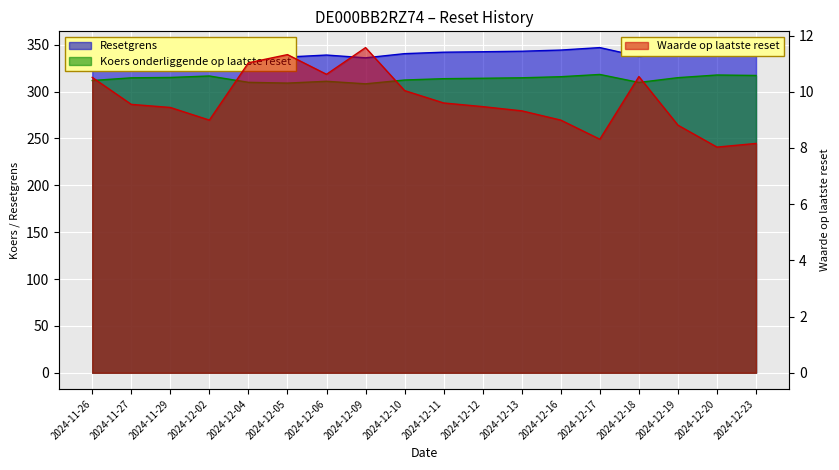

Reading left to right, what are all the values shown in this chart?

Resetgrens: 2024-11-26=339.9	2024-11-27=343.0	2024-11-29=343.4	2024-12-02=345.1	2024-12-04=337.8	2024-12-05=336.9	2024-12-06=339.0	2024-12-09=336.0	2024-12-10=340.5	2024-12-11=342.0	2024-12-12=342.5	2024-12-13=343.1	2024-12-16=344.3	2024-12-17=346.9	2024-12-18=337.7	2024-12-19=343.2	2024-12-20=346.3	2024-12-23=345.8
Koers onderliggende op laatste reset: 2024-11-26=311.8	2024-11-27=314.7	2024-11-29=315.1	2024-12-02=316.6	2024-12-04=309.9	2024-12-05=309.1	2024-12-06=311.0	2024-12-09=308.3	2024-12-10=312.4	2024-12-11=313.8	2024-12-12=314.2	2024-12-13=314.7	2024-12-16=315.9	2024-12-17=318.3	2024-12-18=309.8	2024-12-19=314.9	2024-12-20=317.7	2024-12-23=317.2
Waarde op laatste reset: 2024-11-26=10.5	2024-11-27=9.6	2024-11-29=9.4	2024-12-02=9.0	2024-12-04=11.0	2024-12-05=11.3	2024-12-06=10.6	2024-12-09=11.6	2024-12-10=10.0	2024-12-11=9.6	2024-12-12=9.5	2024-12-13=9.3	2024-12-16=9.0	2024-12-17=8.3	2024-12-18=10.5	2024-12-19=8.8	2024-12-20=8.0	2024-12-23=8.2